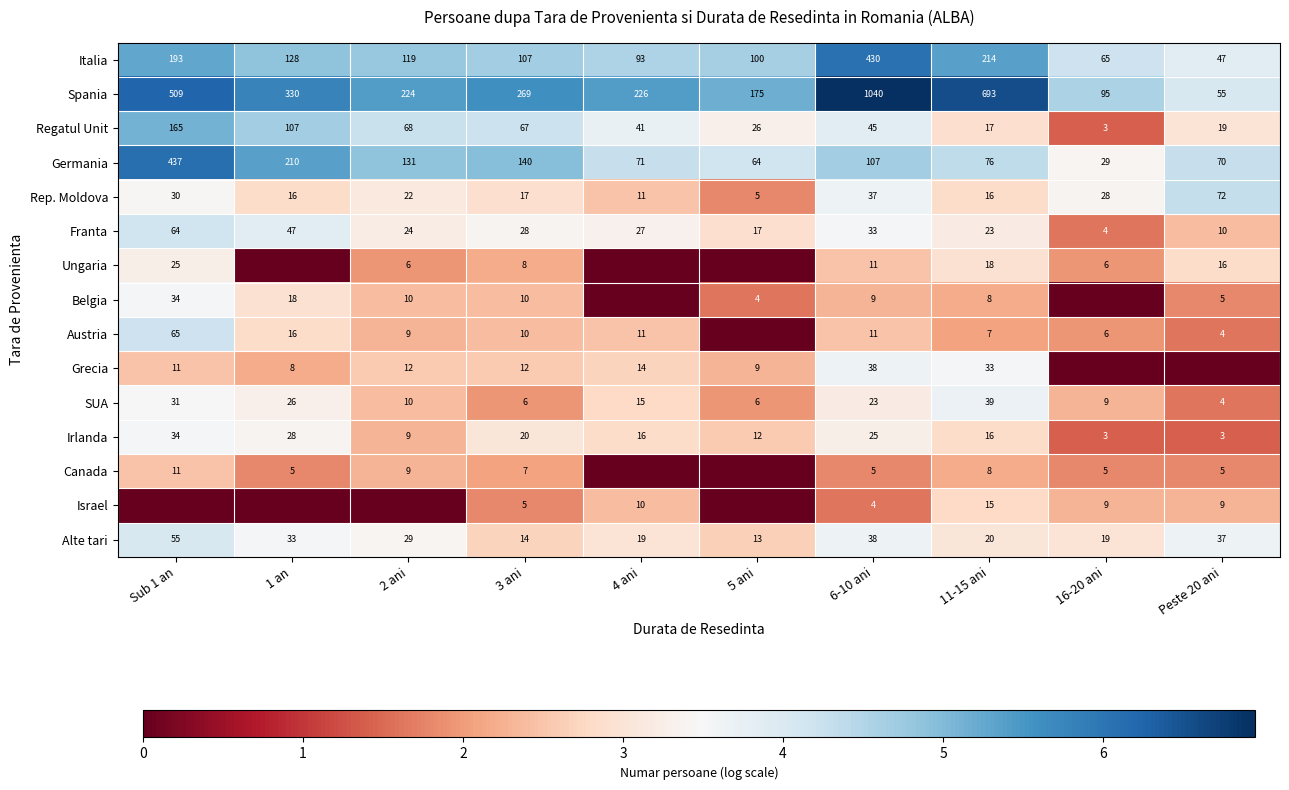

What is the maximum value for Franta?

64